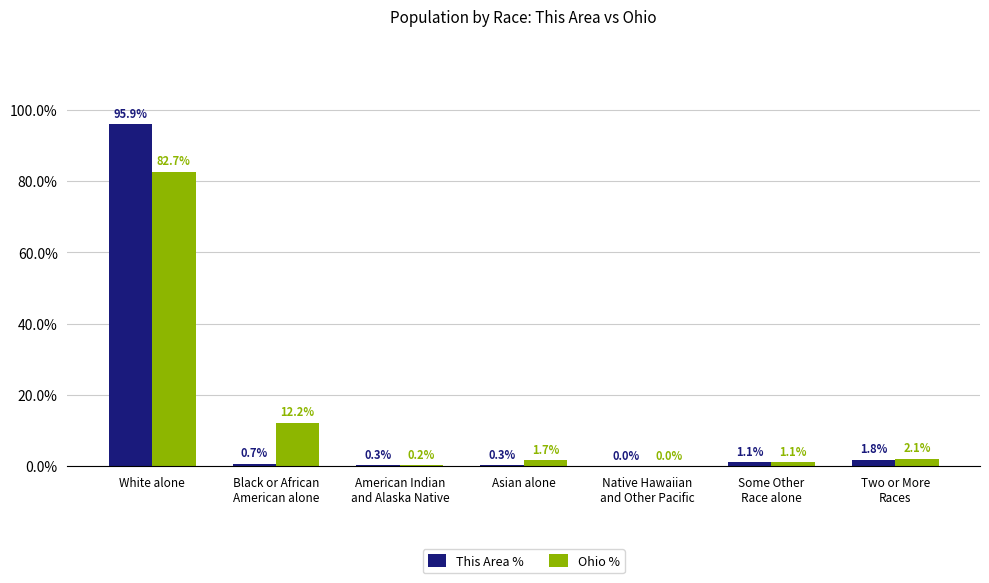

What is the greatest value displayed?

95.9